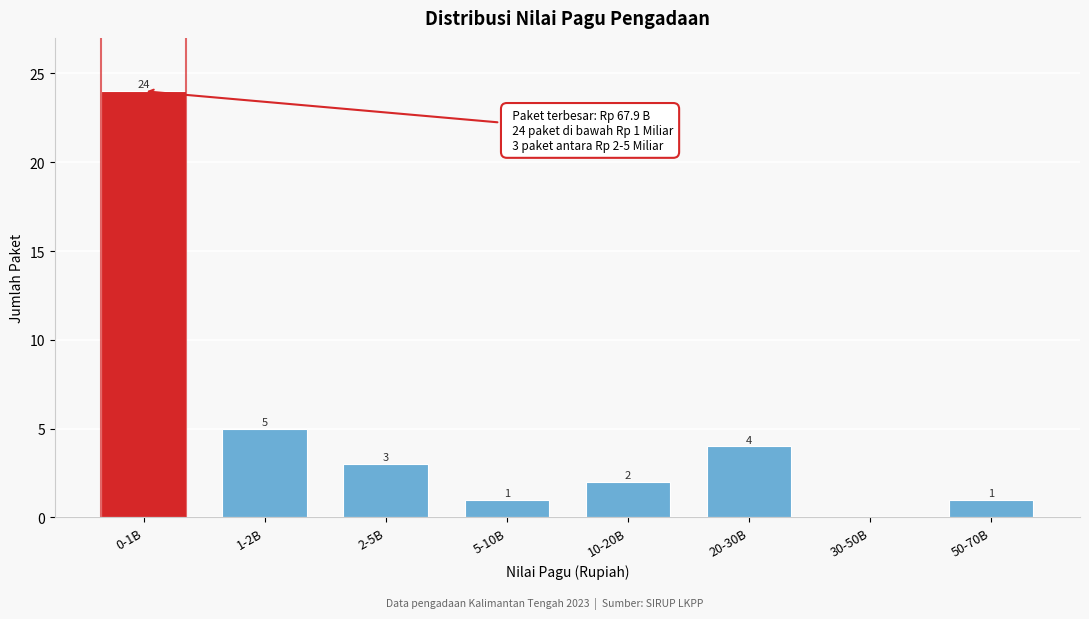

Reading left to right, transcribe all the data shown in this chart.

0-1B=24	1-2B=5	2-5B=3	5-10B=1	10-20B=2	20-30B=4	30-50B=0	50-70B=1